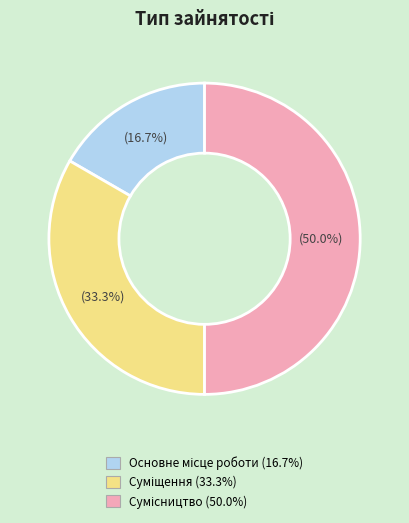

How many segments does this pie chart have?

3